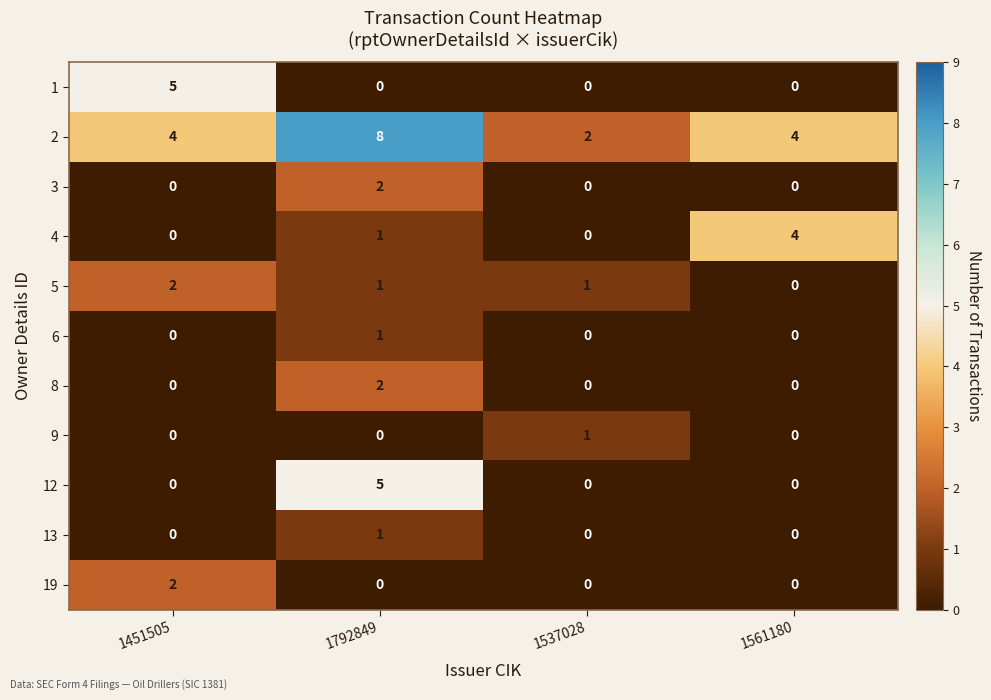

At how many categories does at least one series exceed 6?

1